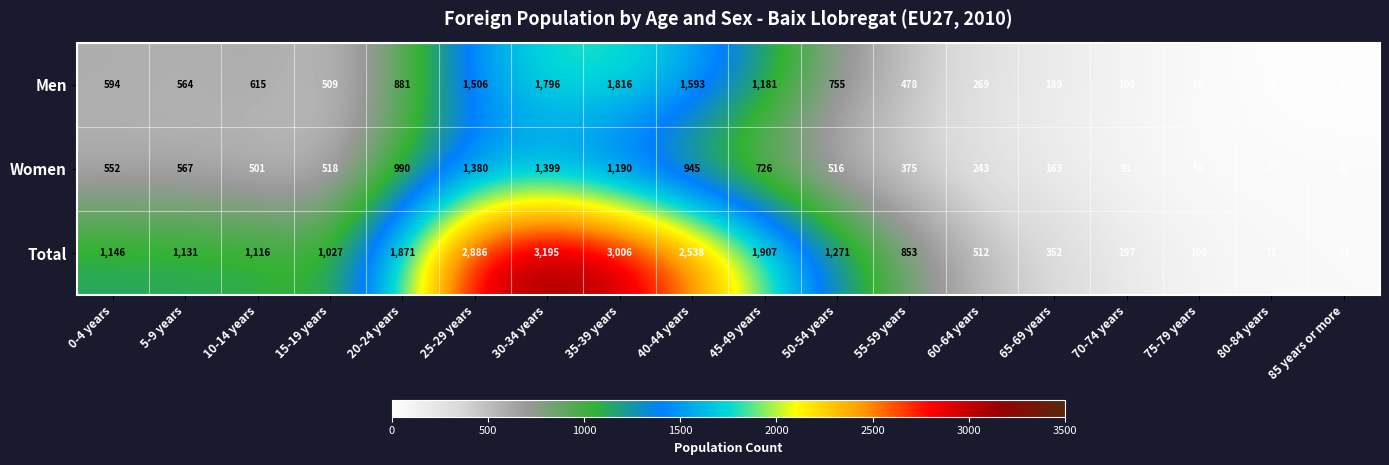

Rank the series at 65-69 years from lowest to highest value.

Women, Men, Total